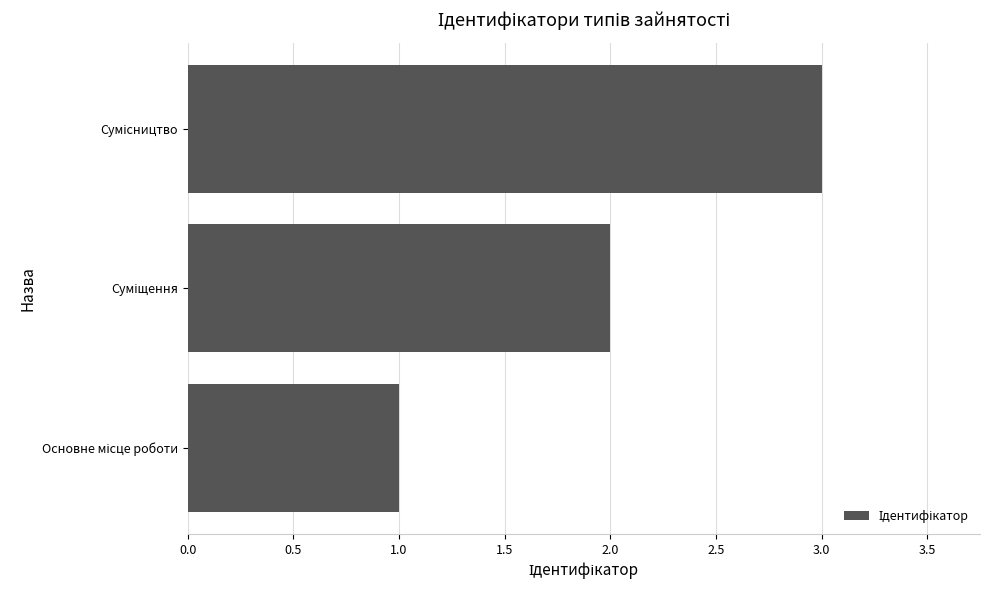

Count the values in the range 1 to 3.

3